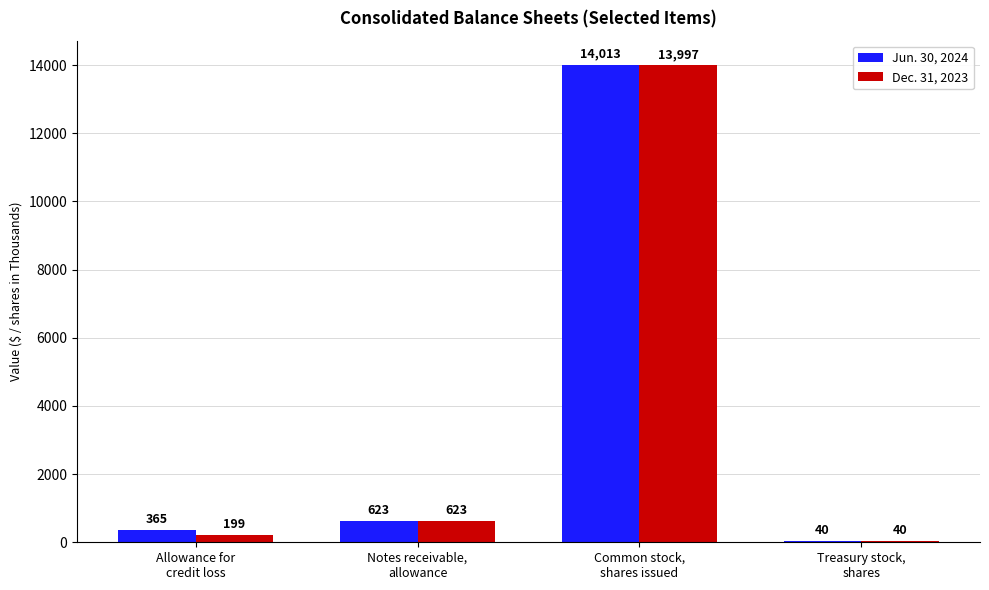

Are the bars horizontal?

No